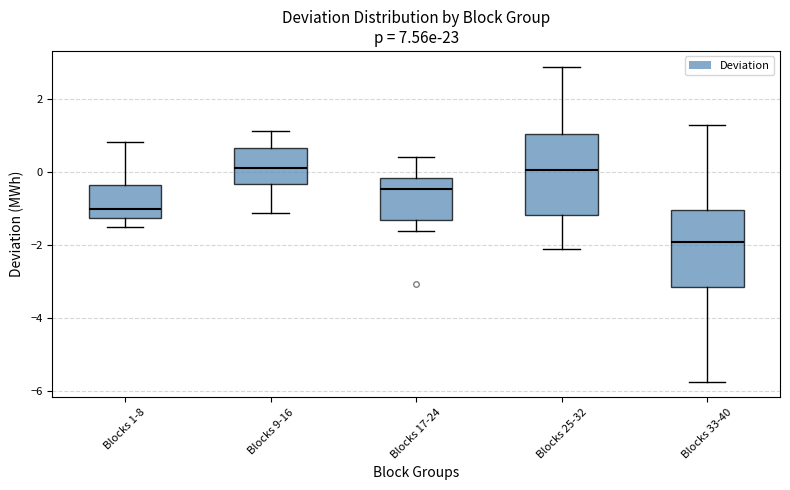

Reading left to right, read every box against the y-axis: the position of its median line, the range the box covers, and the ends of its whiskers. The values are not printed on the chart, so give them approximately, as read against the axis.

Blocks 1-8: median -1.0, box -1.2 to -0.4, whiskers -1.4 to 0.8
Blocks 9-16: median 0.2, box -0.4 to 0.6, whiskers -1.2 to 1.2
Blocks 17-24: median -0.4, box -1.4 to -0.2, whiskers -1.6 to 0.4
Blocks 25-32: median 0.0, box -1.2 to 1.0, whiskers -2.2 to 2.8
Blocks 33-40: median -2.0, box -3.2 to -1.0, whiskers -5.8 to 1.2